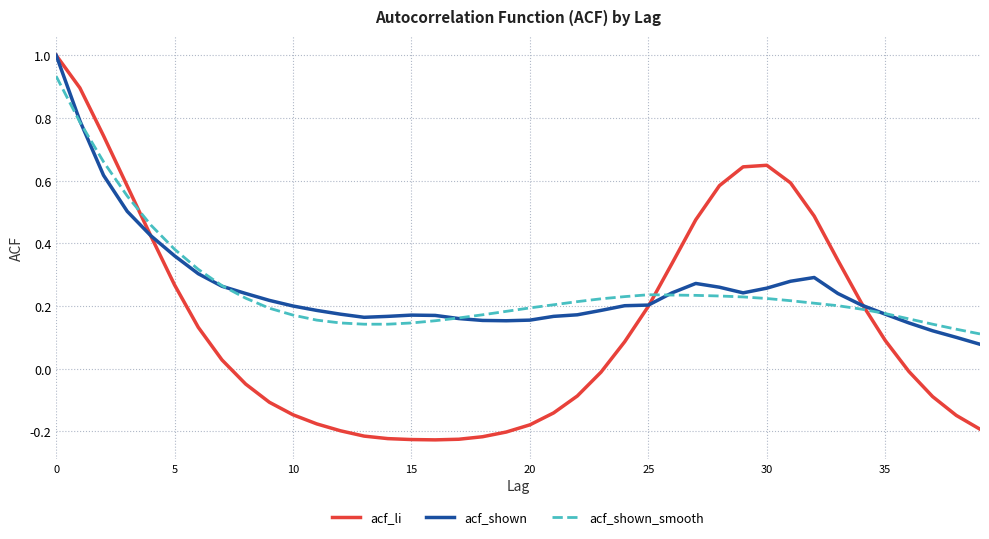

At how many categories does at least one series exceed 0?

40